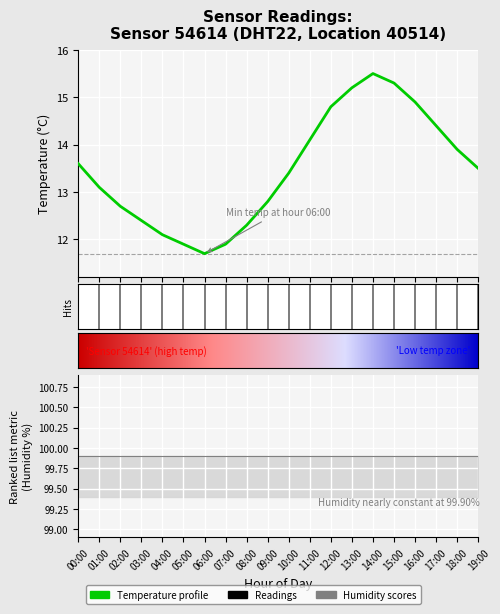

Approximately how many times larger is the value at 06:00 compared to 02:00?

0.9